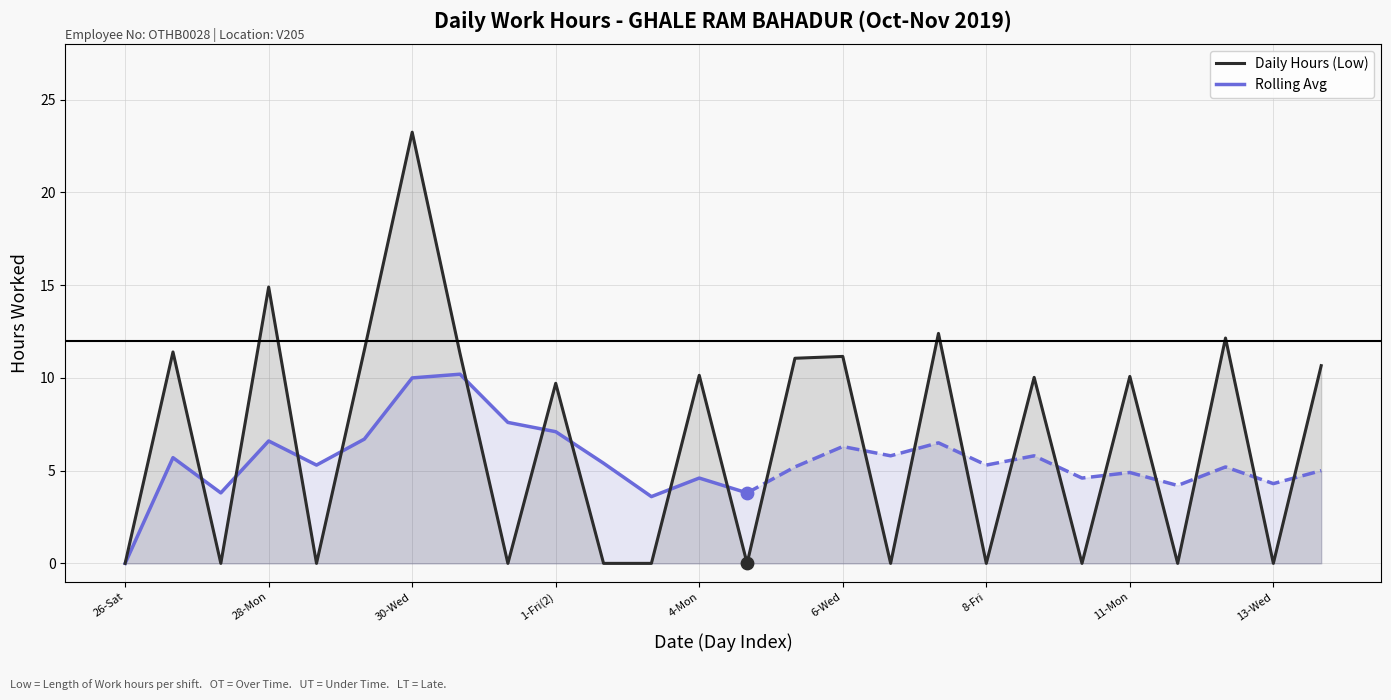

Which has a higher value, 5-Tue(2) or 12-Tue(2)?

12-Tue(2)